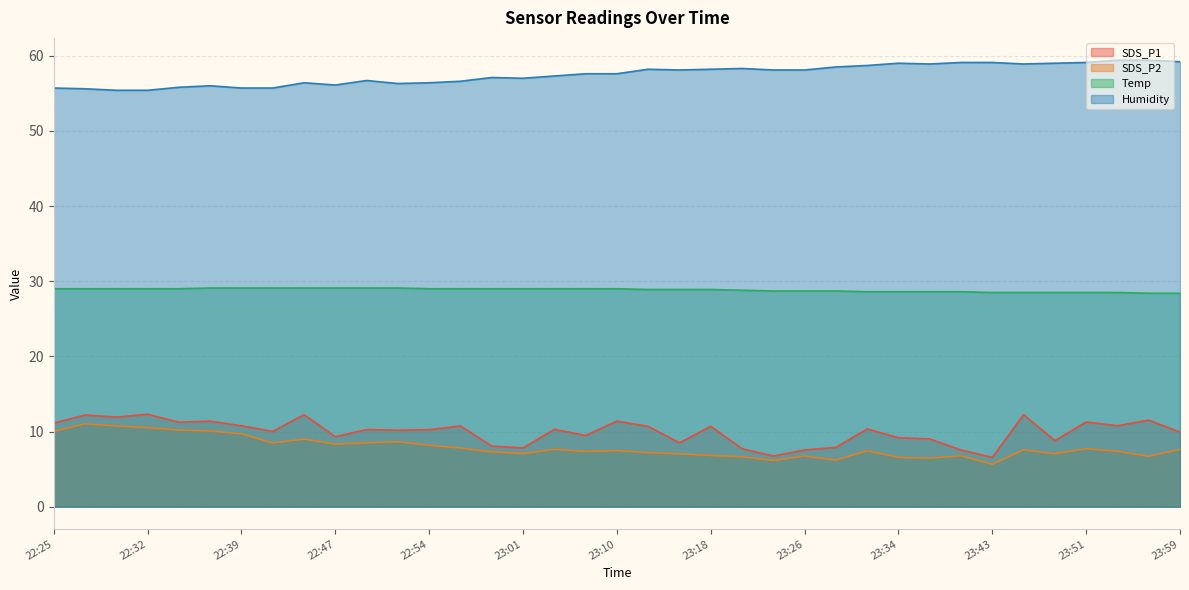

What position from the left is 23:45?

32